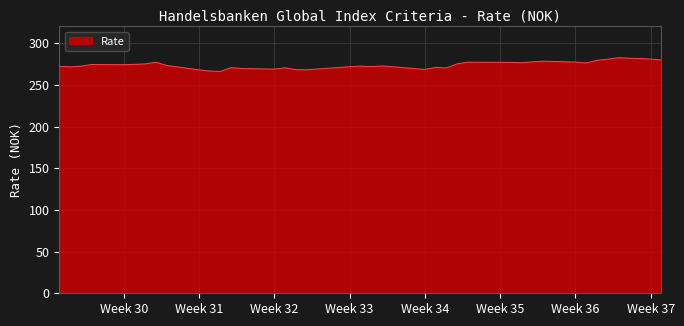

What is the difference between the maximum and minimum values?

16.4